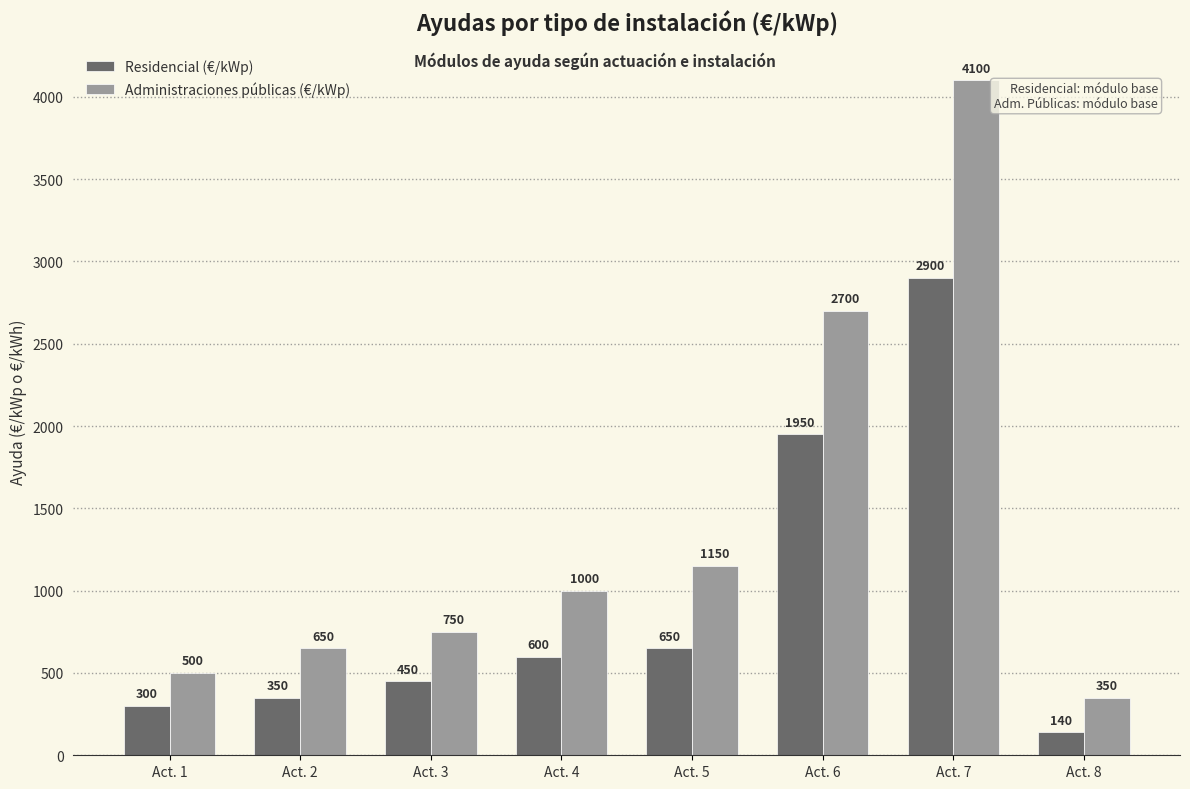

What are all the series names shown in the legend?

Residencial (€/kWp), Administraciones públicas (€/kWp)